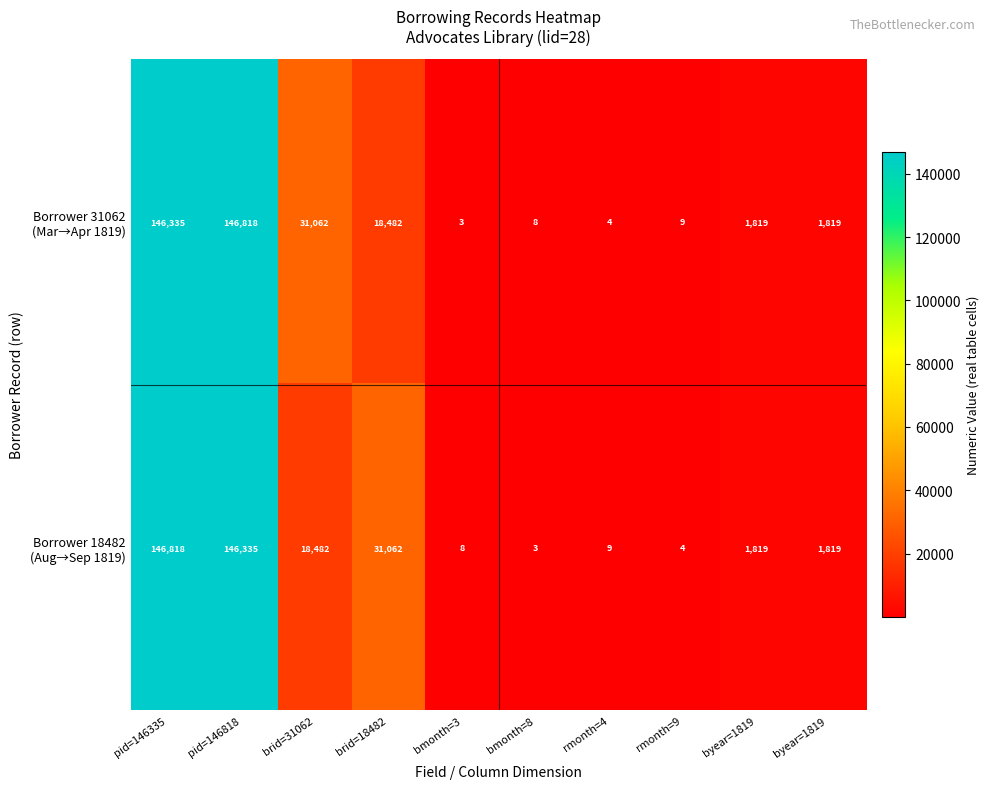

What is the difference between the highest and lowest values at rmonth=4?

5